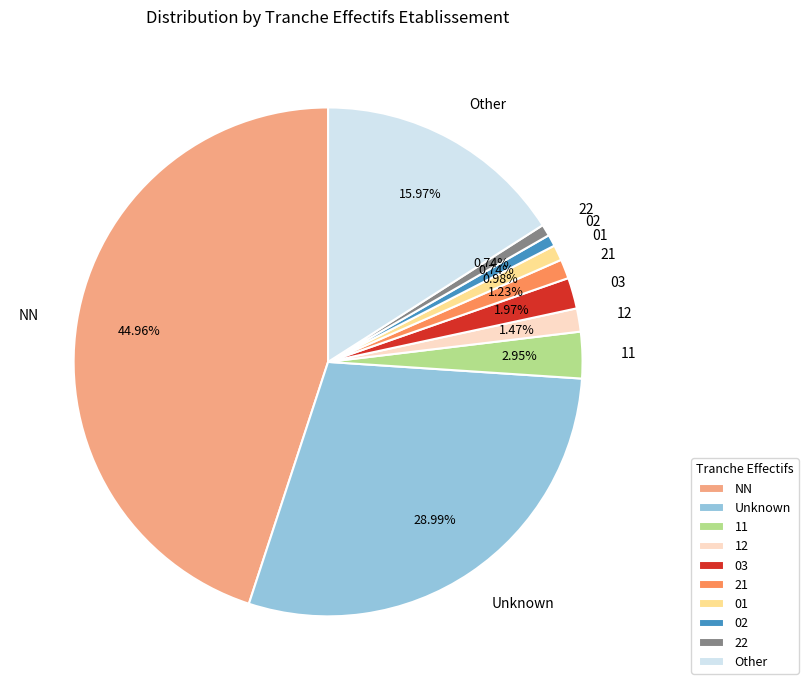

Count the number of slices in the pie.

10